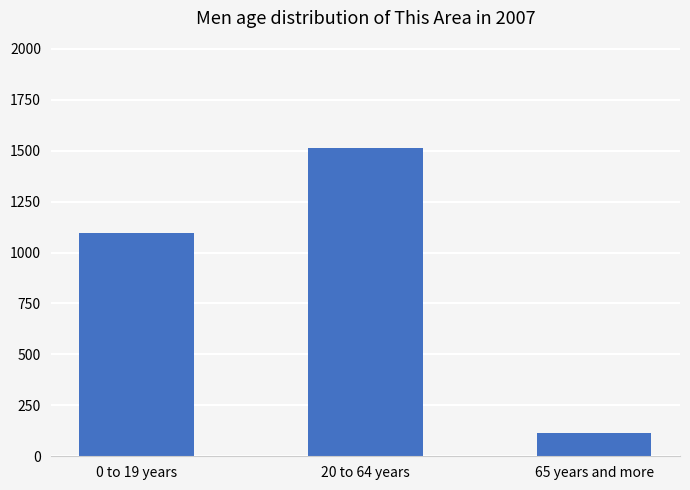

What is the sum of all values?

2720